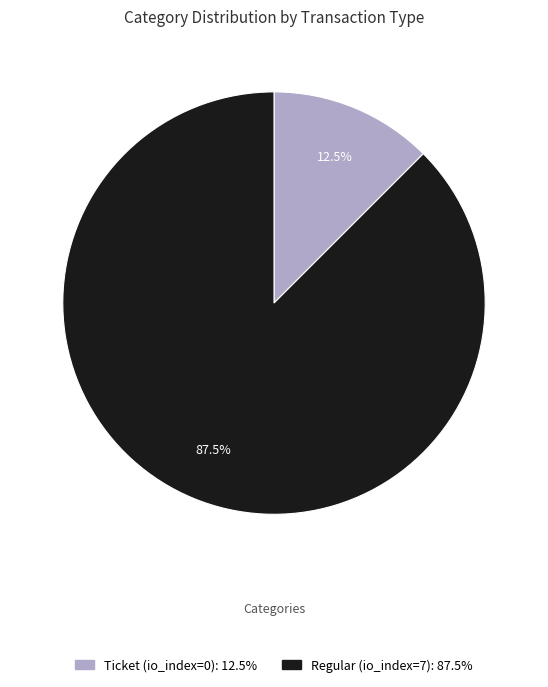

Rank the categories by value from highest to lowest.

Regular, Ticket